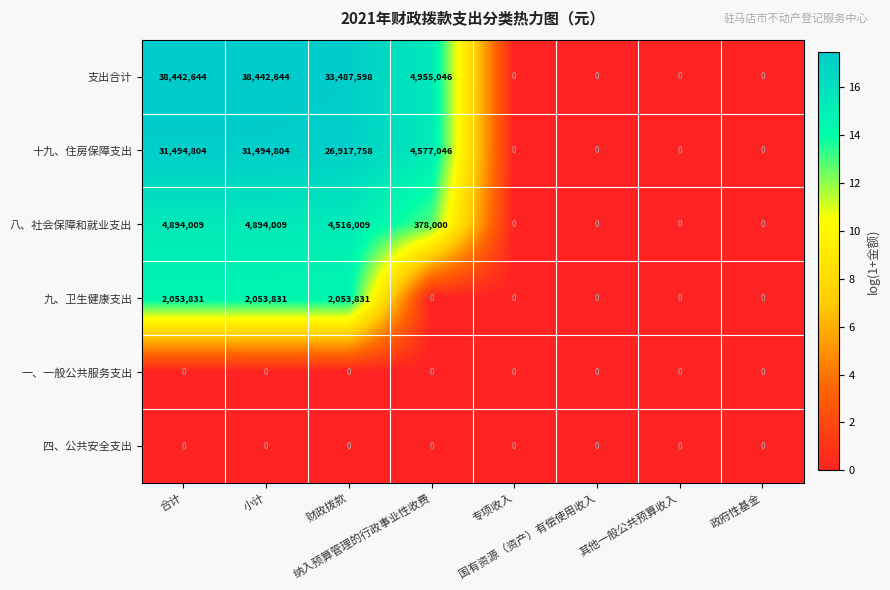

What is the sum of all 九、卫生健康支出 values?

6161493